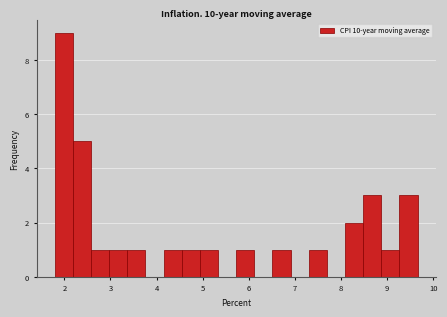

Read against the x-axis, roughly where is the centre of the tallest bar?

2.0